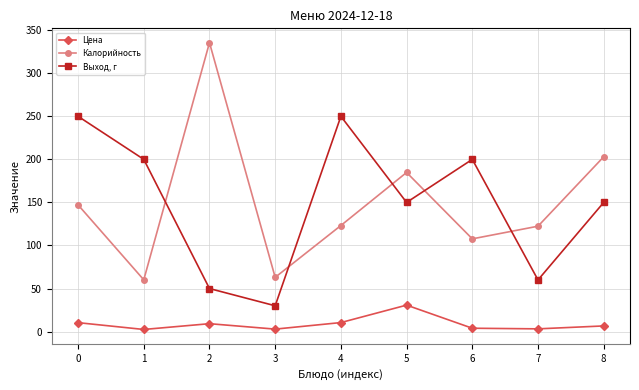

What is the difference between the maximum and minimum values in the Цена series?

28.3